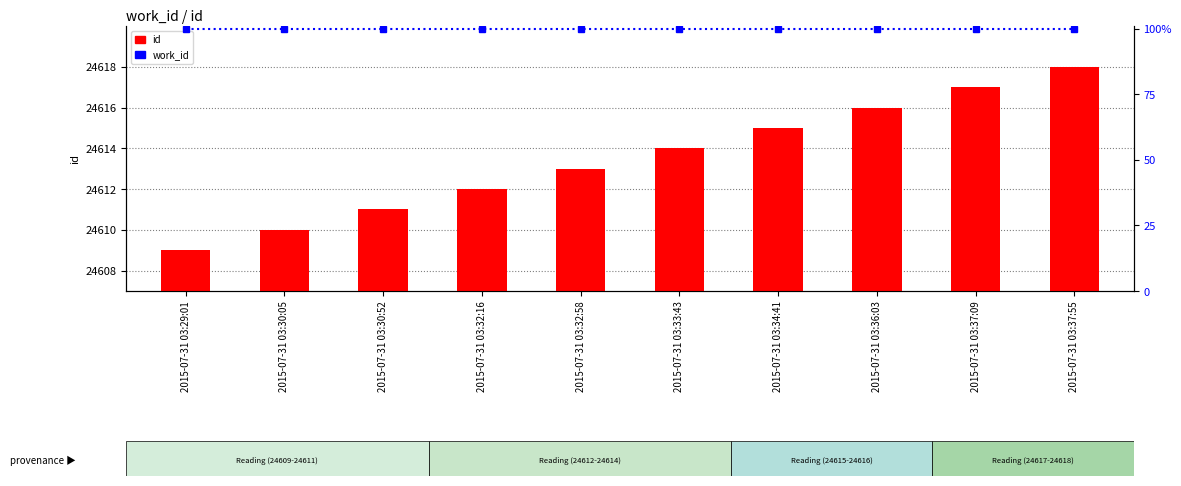

At how many categories does at least one series exceed 8431?

10